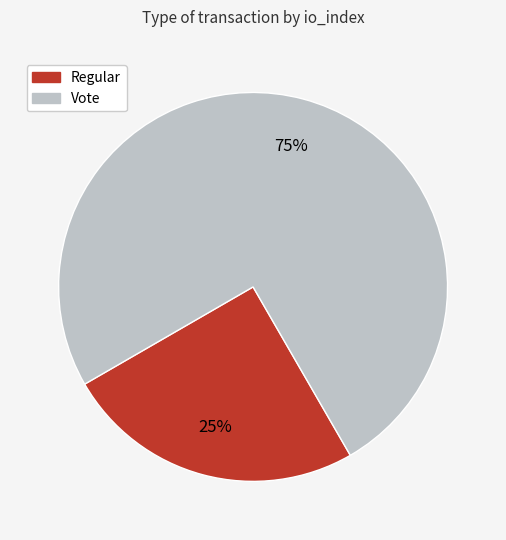

Is the sum of Regular and Vote greater than half?

Yes